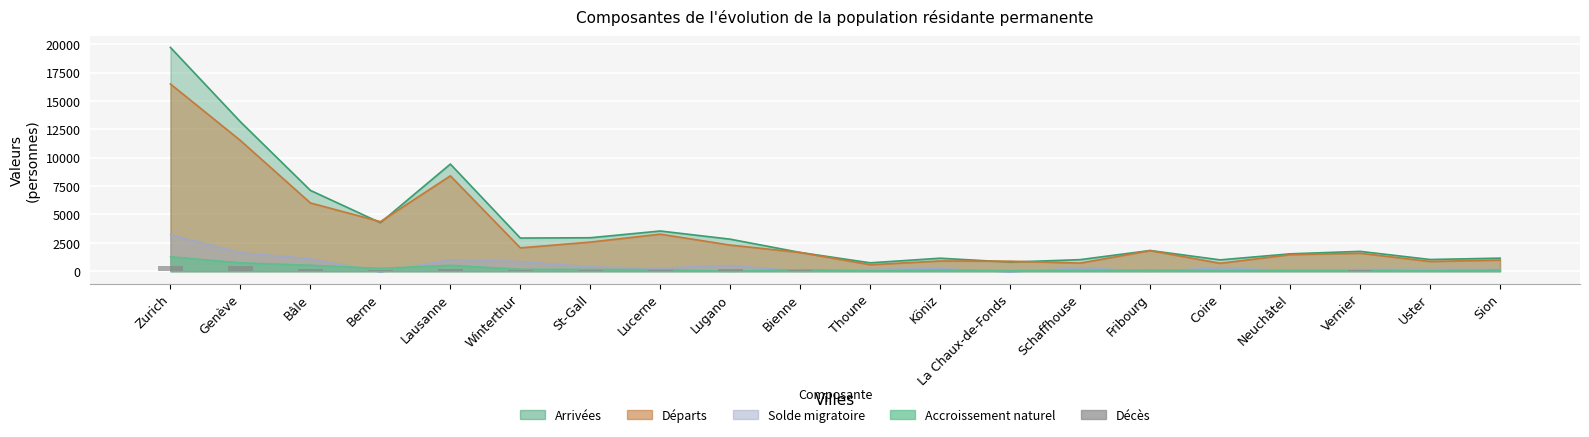

Which label corresponds to the smallest value in the chart?

Köniz